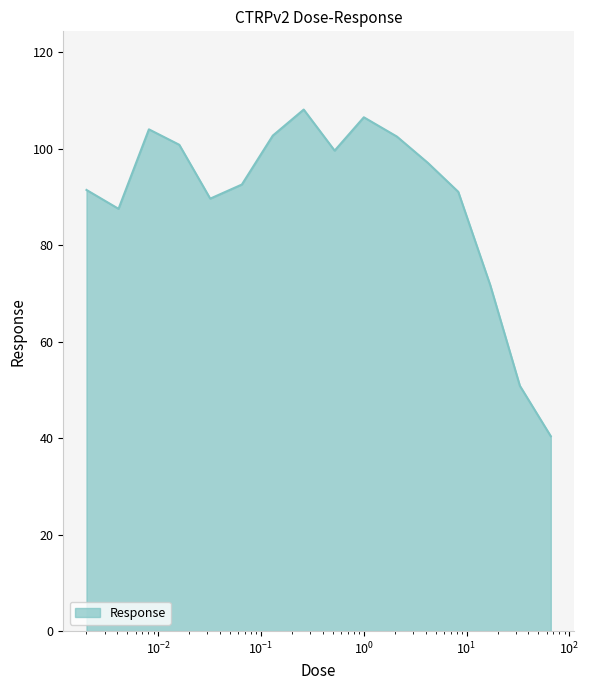

What is the maximum value shown in the chart?

108.1